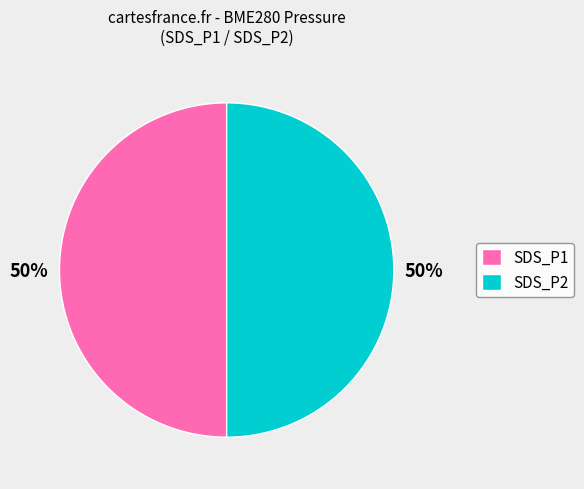

Approximately how many times larger is the value at SDS_P2 compared to SDS_P1?

1.0